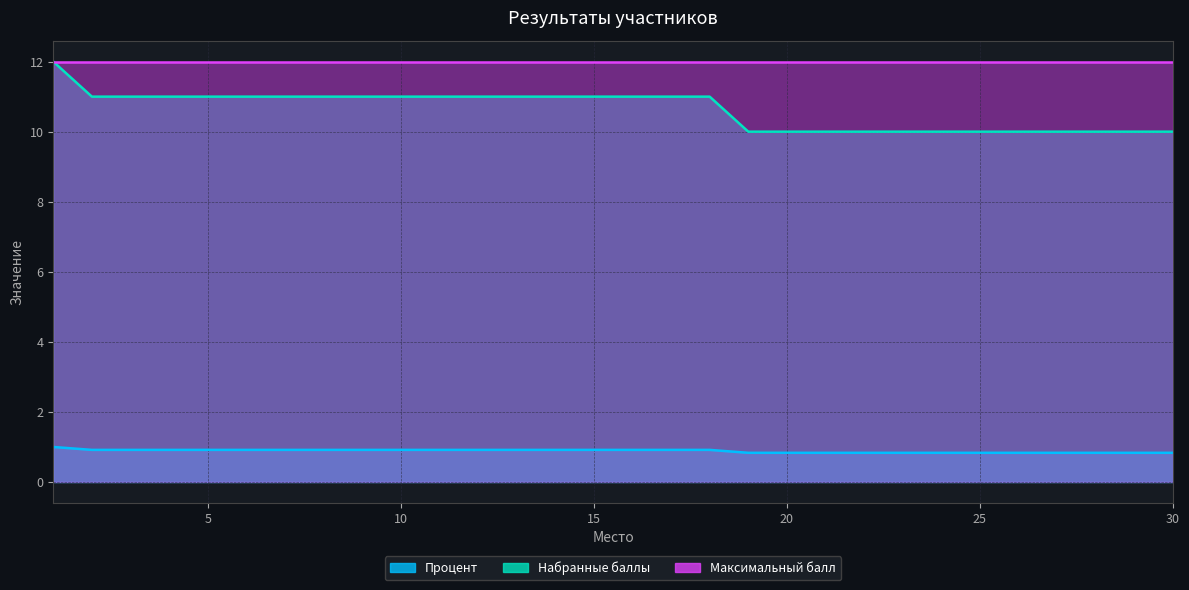

Between 6 and 22, which series saw the biggest shift?

Набранные баллы